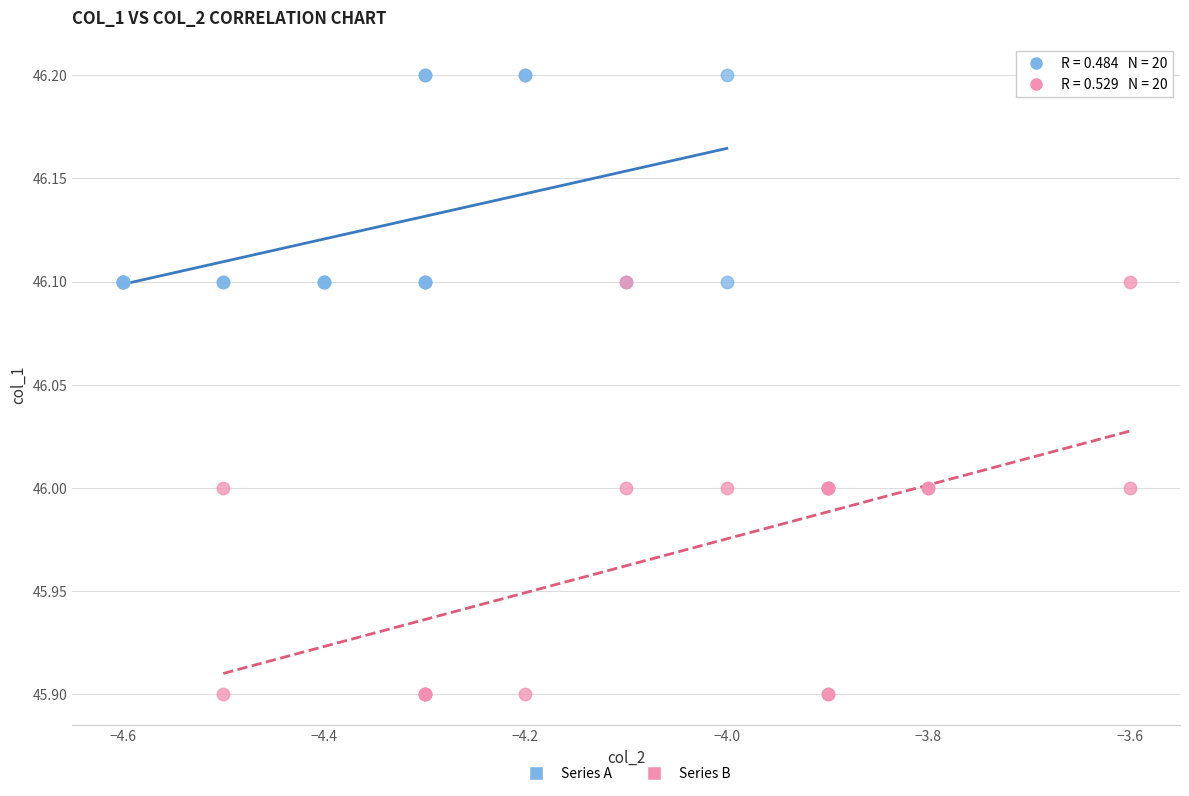

Which series contains the lowest Y value?

Series B